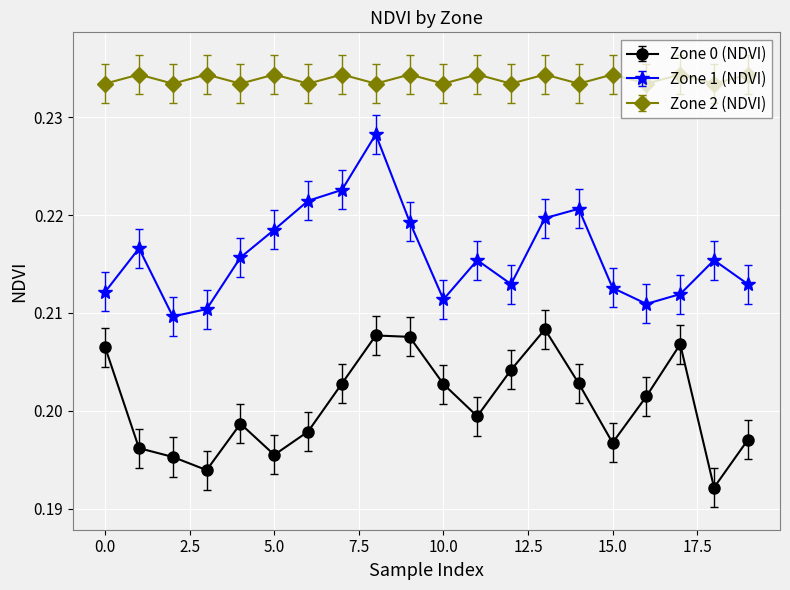

Which series has the largest range (max minus min)?

Zone 1 (NDVI)